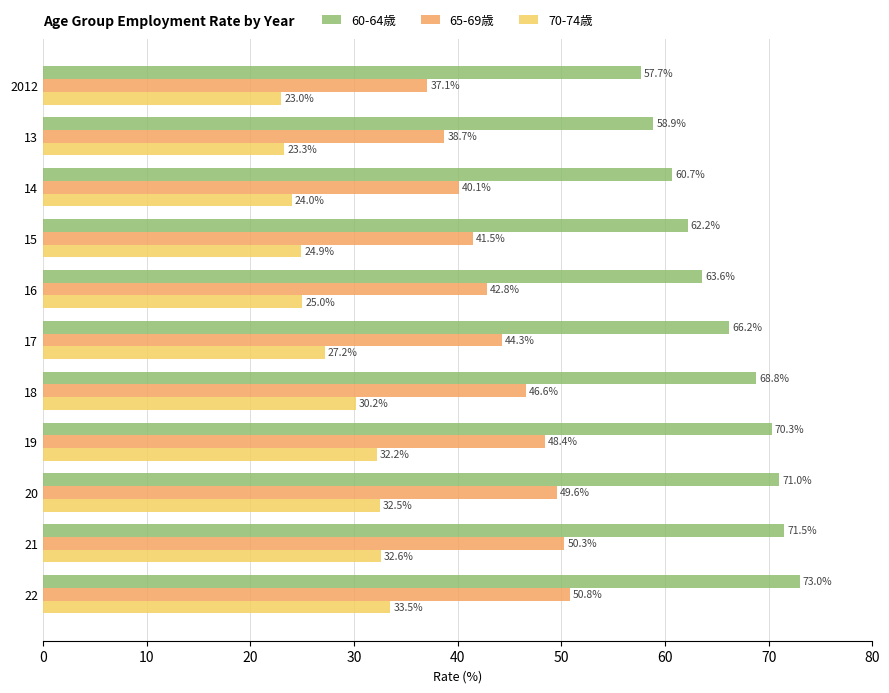

At how many categories does at least one series exceed 67?

5